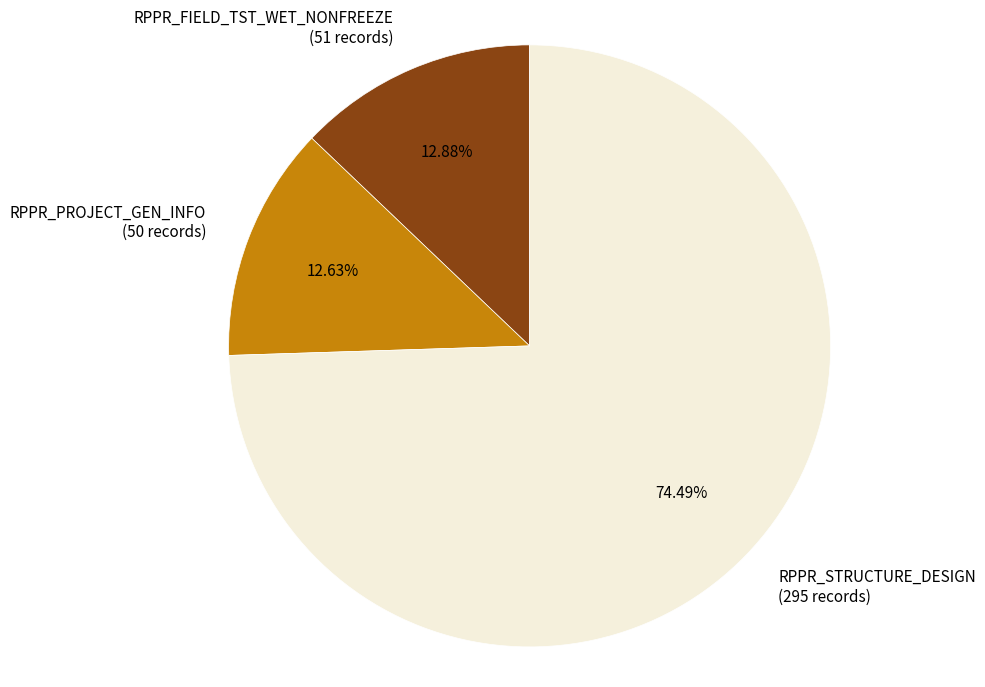

How many segments does this pie chart have?

3